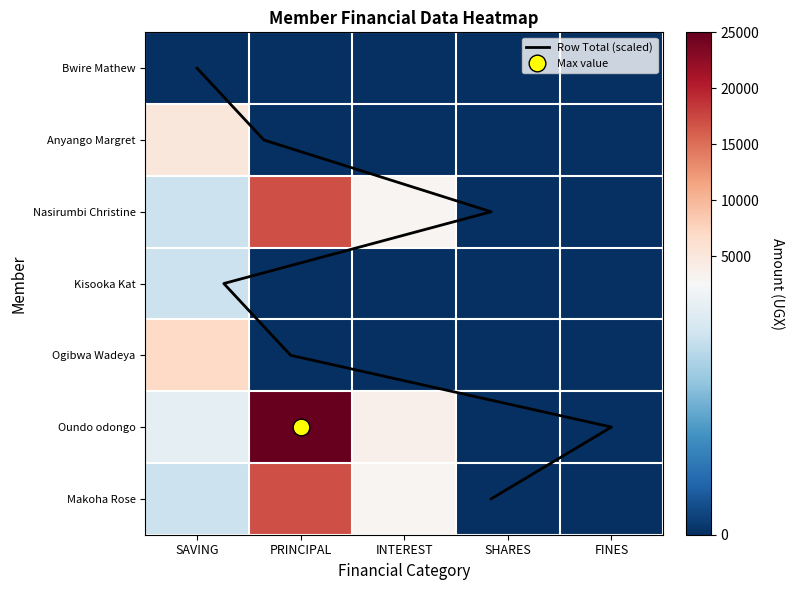

Is it true that Nasirumbi Christine equals 0 at SHARES?

True